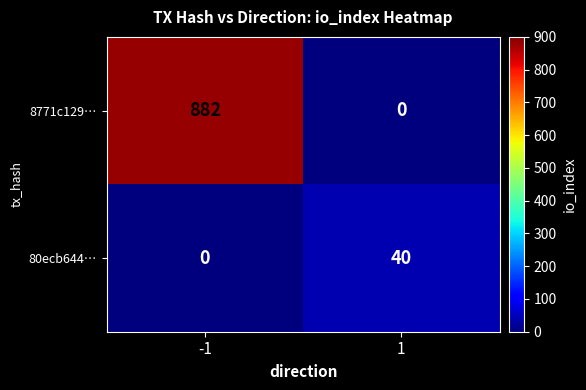

What is the average value of the 80ecb644… series?

20